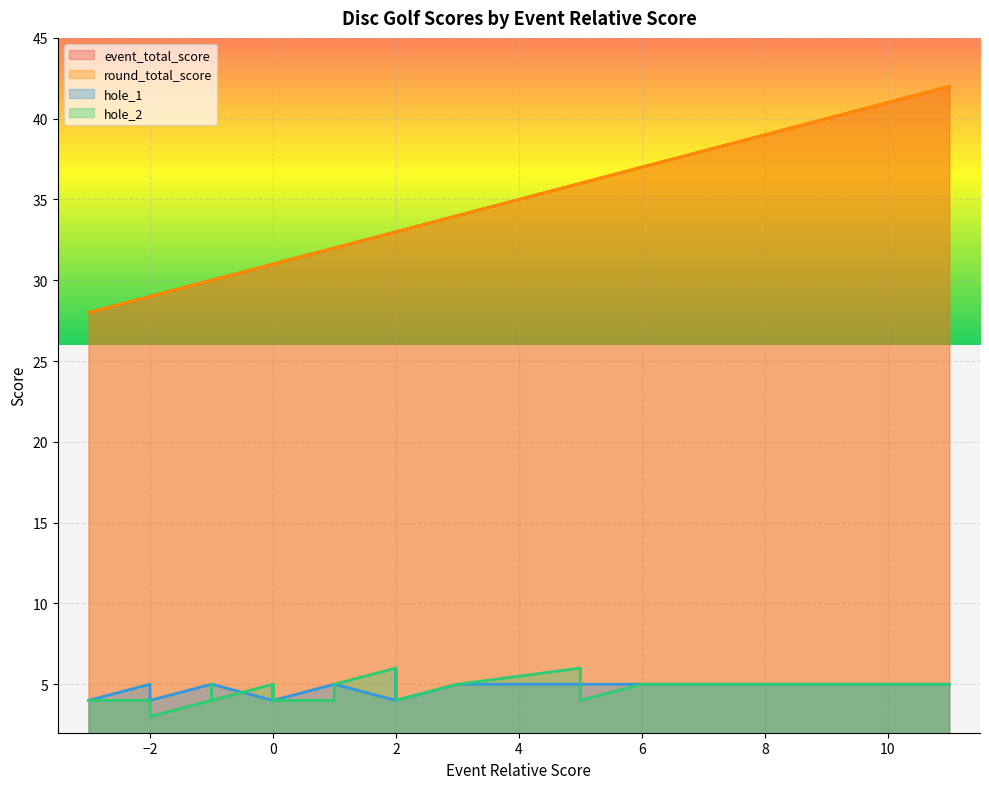

How many series are shown in this chart?

4